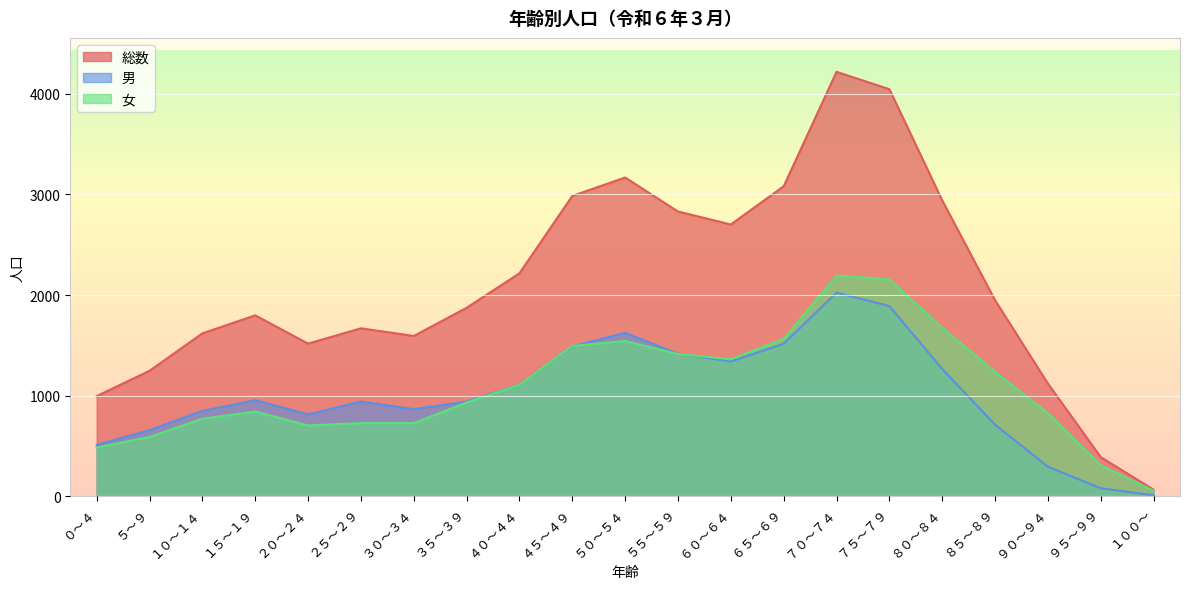

Which category has the lowest value across all series?

１００～